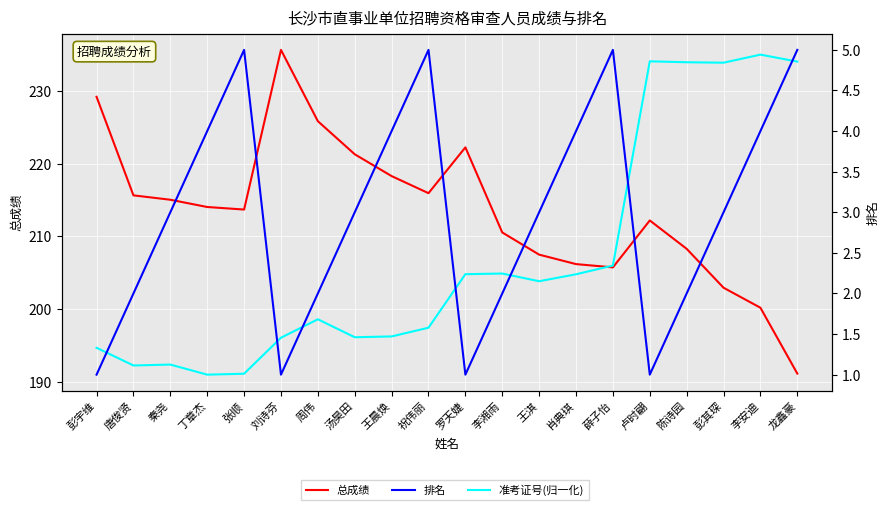

Which label corresponds to the smallest value in the chart?

彭宇维